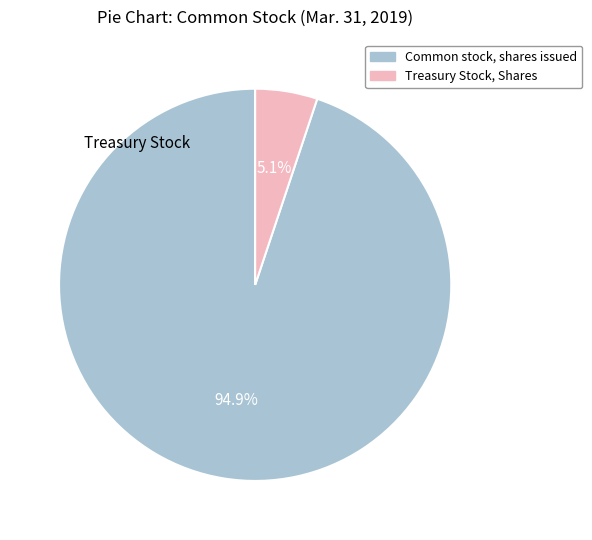

Count the number of slices in the pie.

2